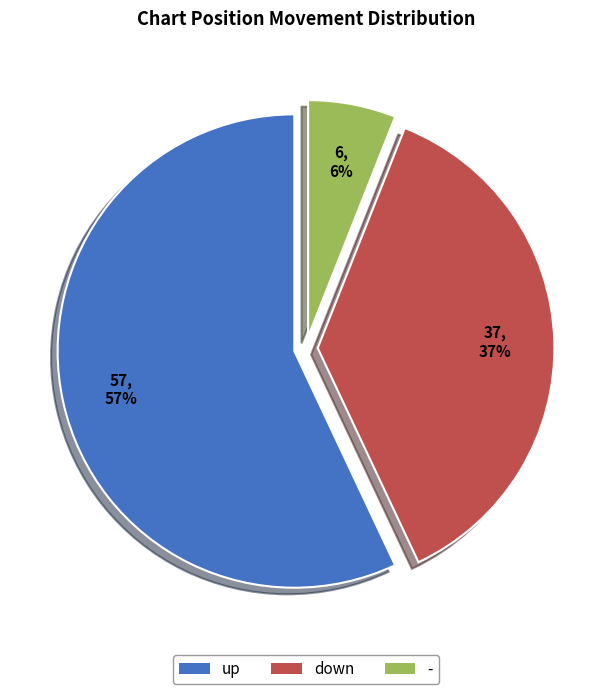

To the nearest percent, what portion does up represent?

57%